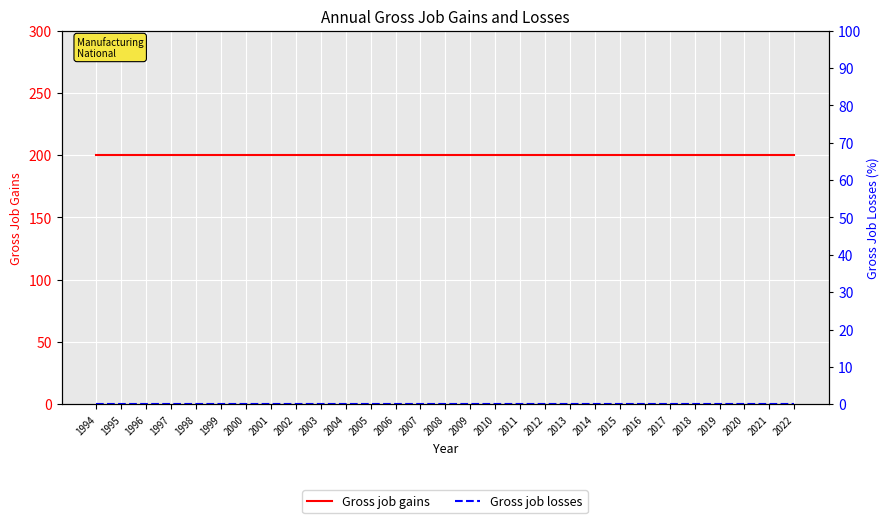

List the series in order of their overall mean, highest first.

Gross job gains, Gross job losses